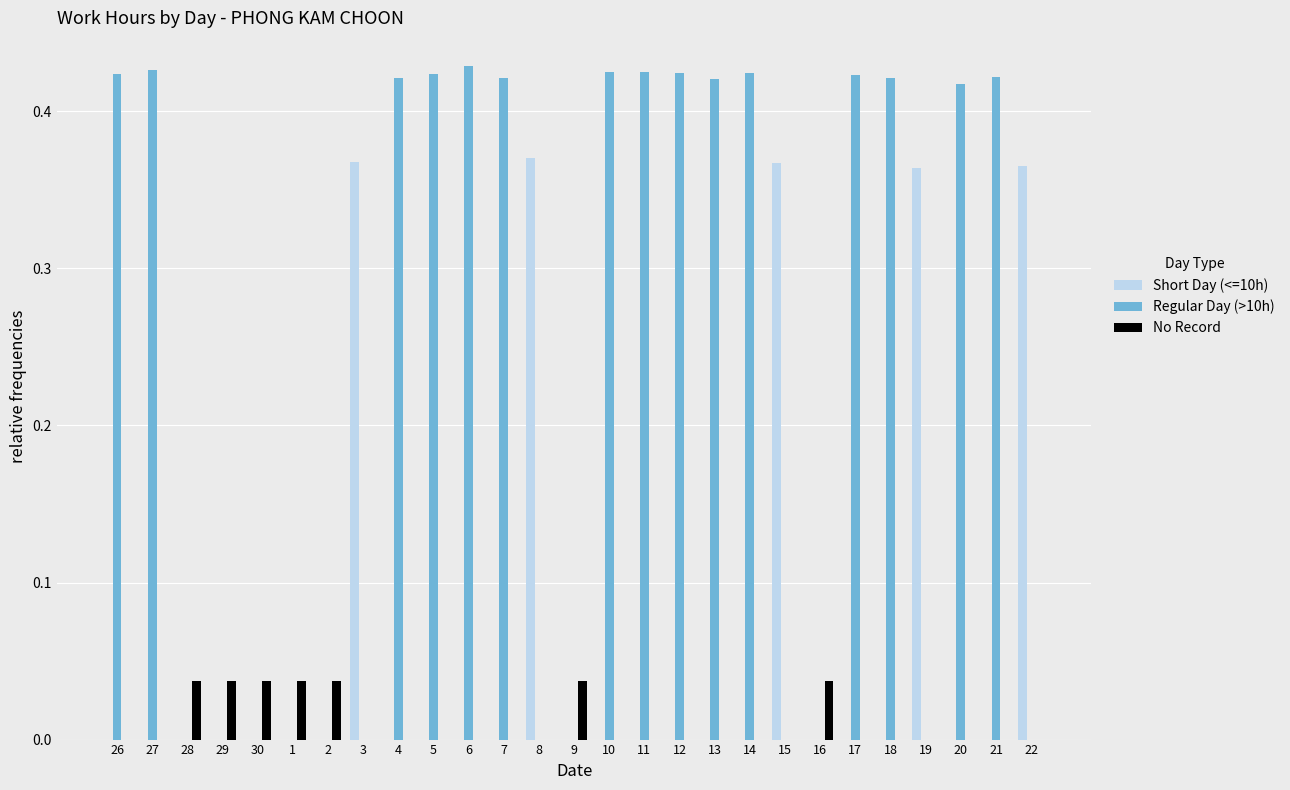

Is it true that Regular Day (>10h) equals 0.0 at 3?

True